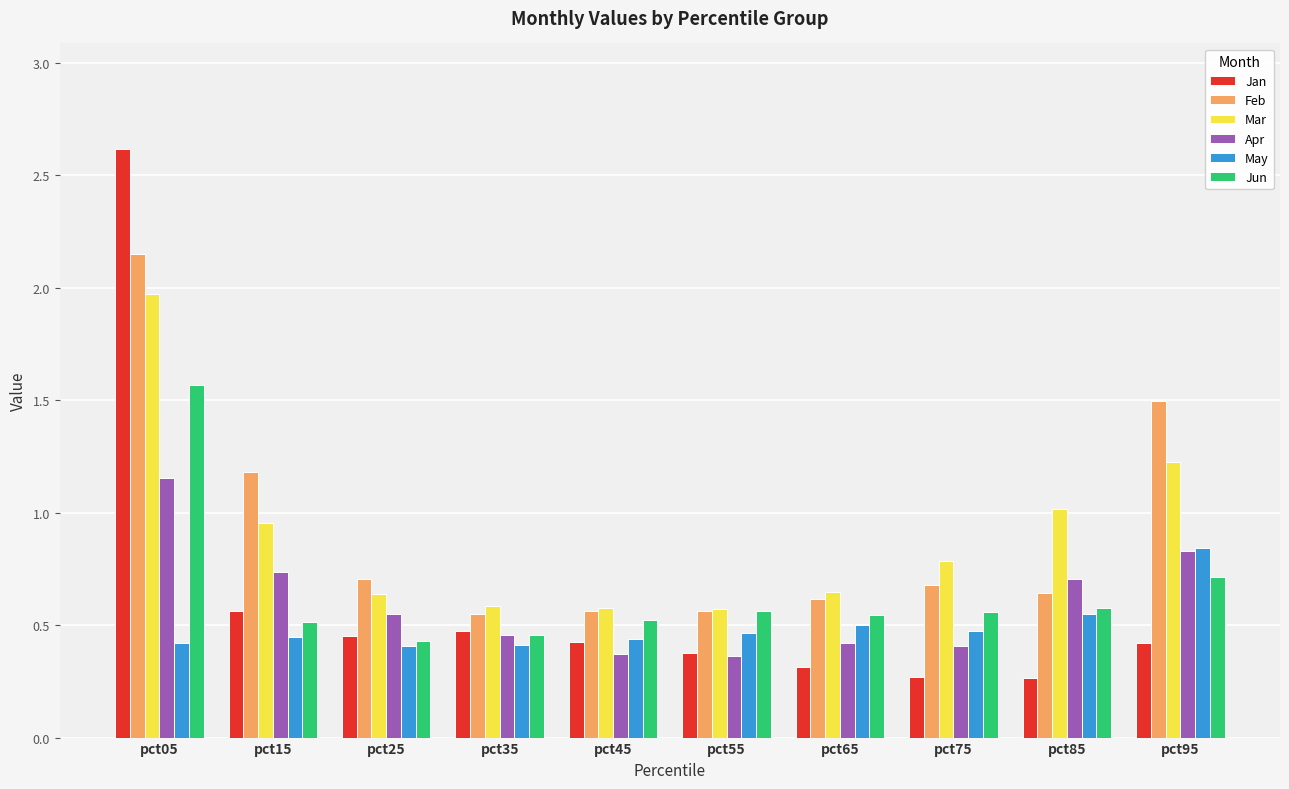

What is the difference between the maximum and second lowest values in the Mar series?

1.4